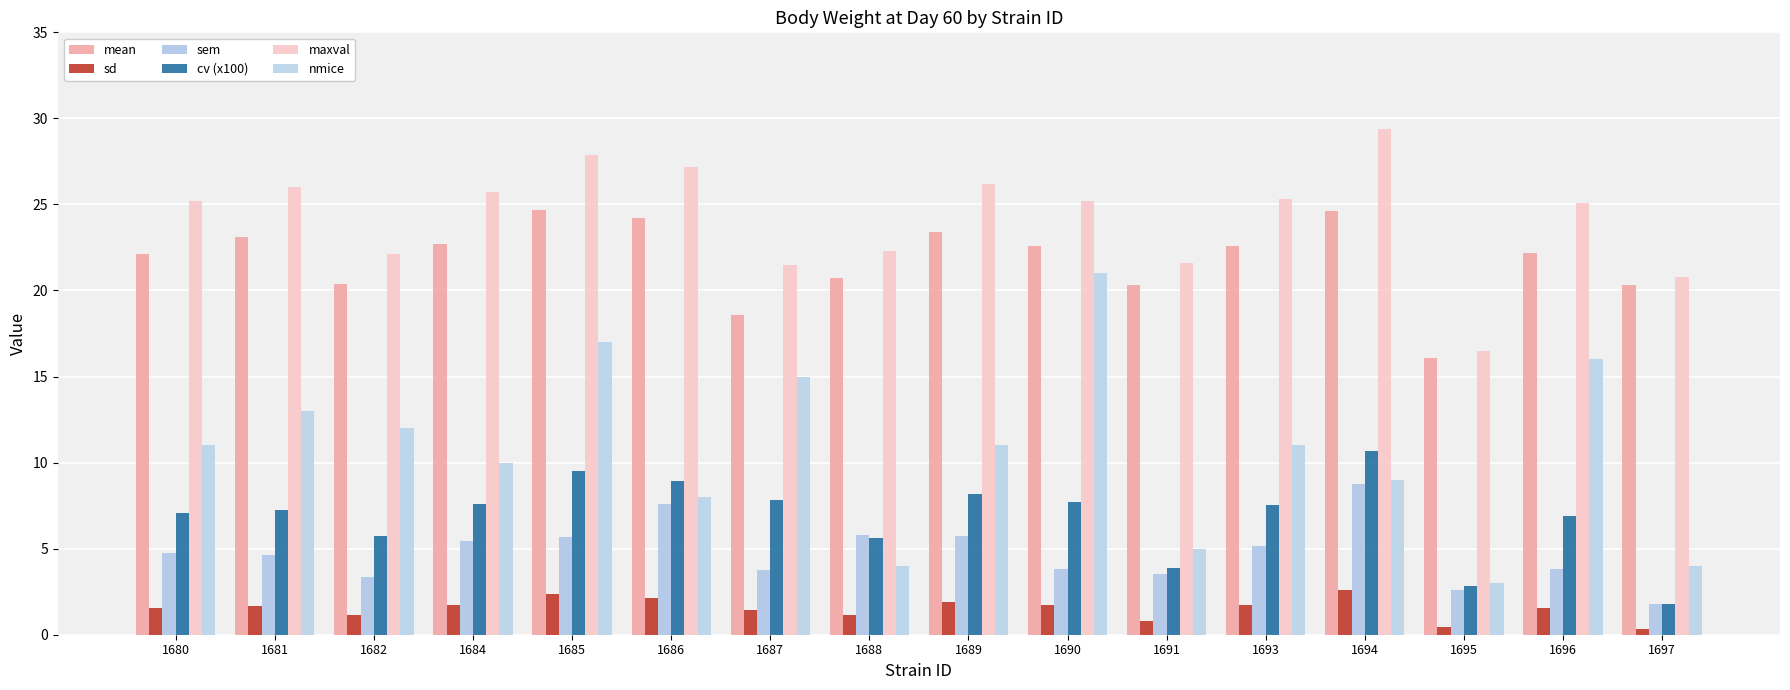

What is the sum of the nmice values at 1697 and 1696?

20.0